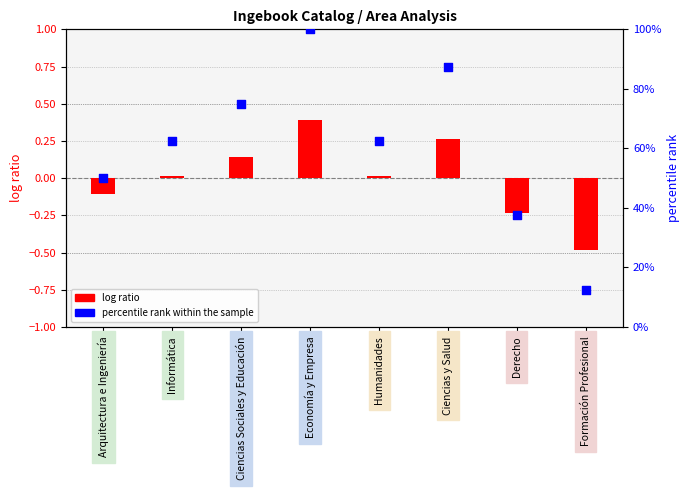

What are all the series names shown in the legend?

log ratio, percentile rank within the sample